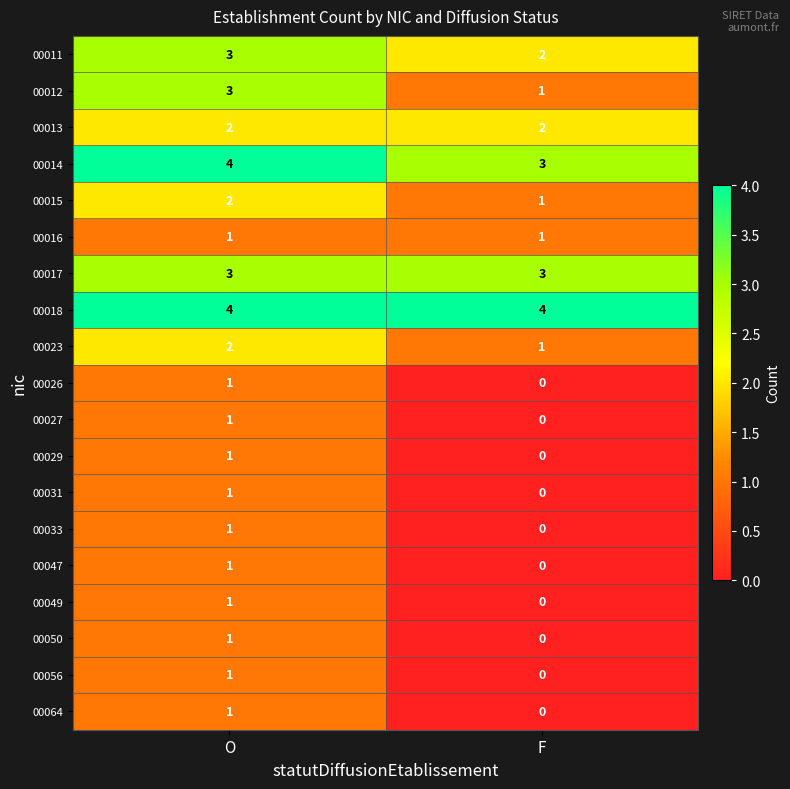

Which series has the largest total across all categories?

00018